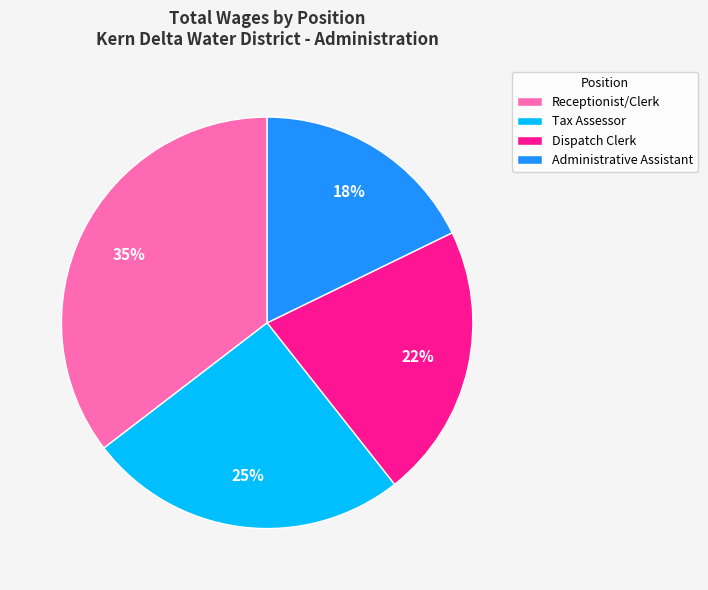

To the nearest percent, what is the average slice percentage?

25%